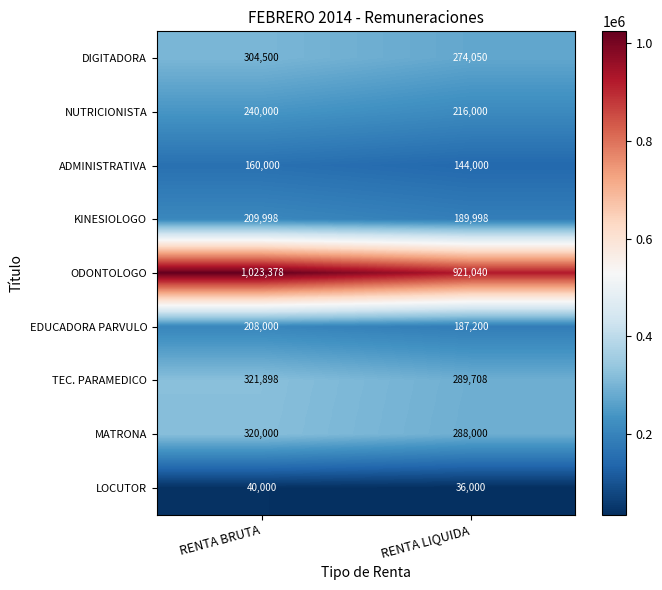

Which series has the widest spread of values?

ODONTOLOGO